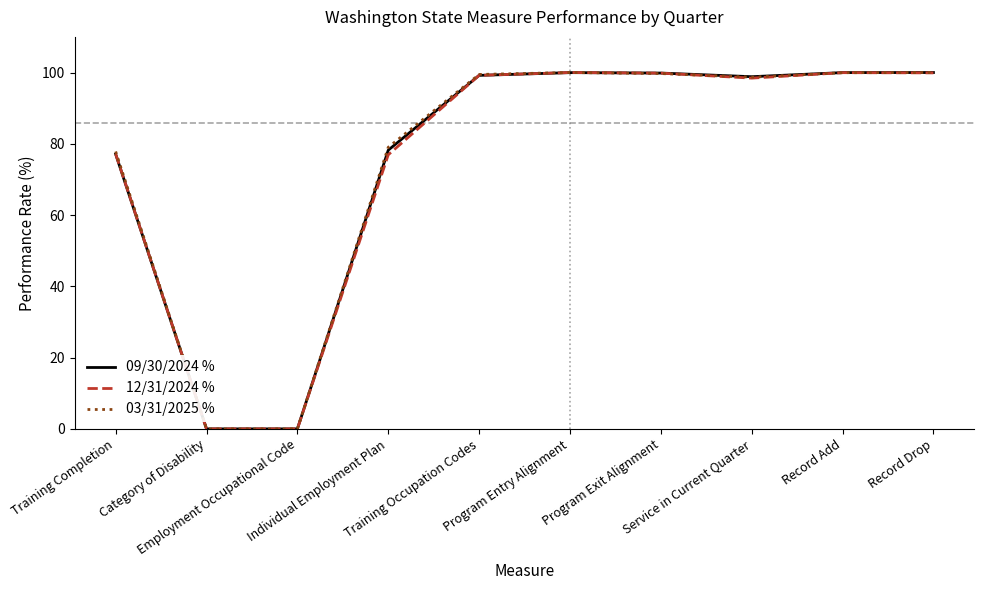

What is the maximum value shown in the chart?

100.0